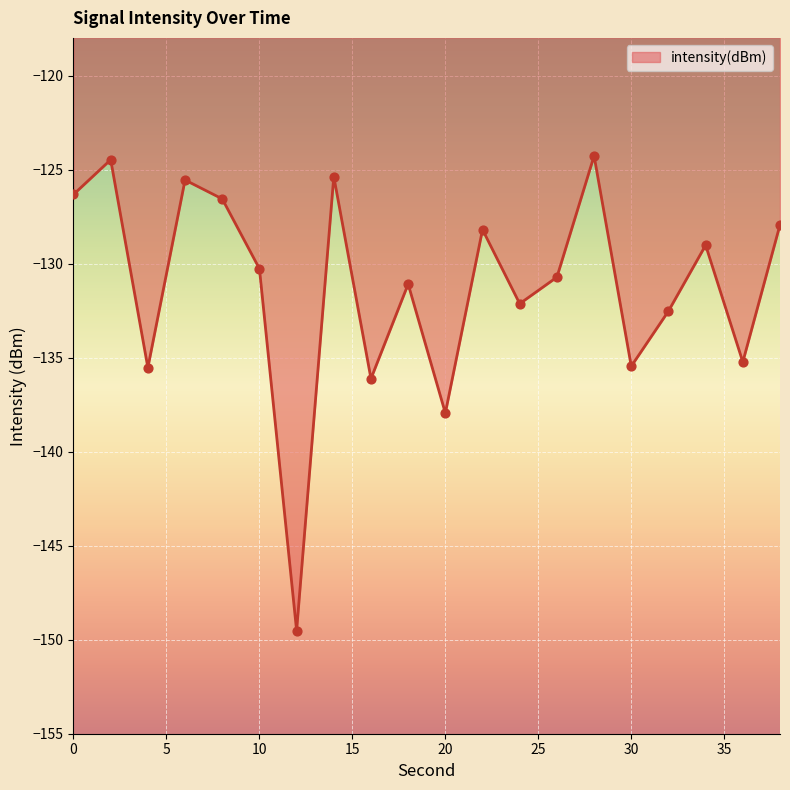

What is the minimum value shown in the chart?

-149.5